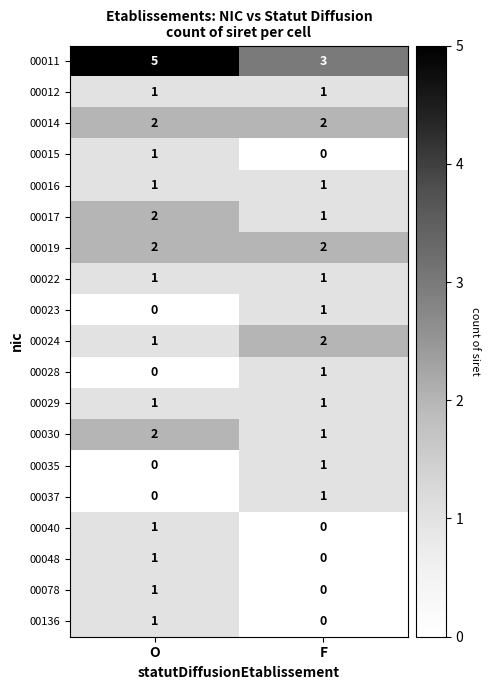

What is the total value across all series at O?

23